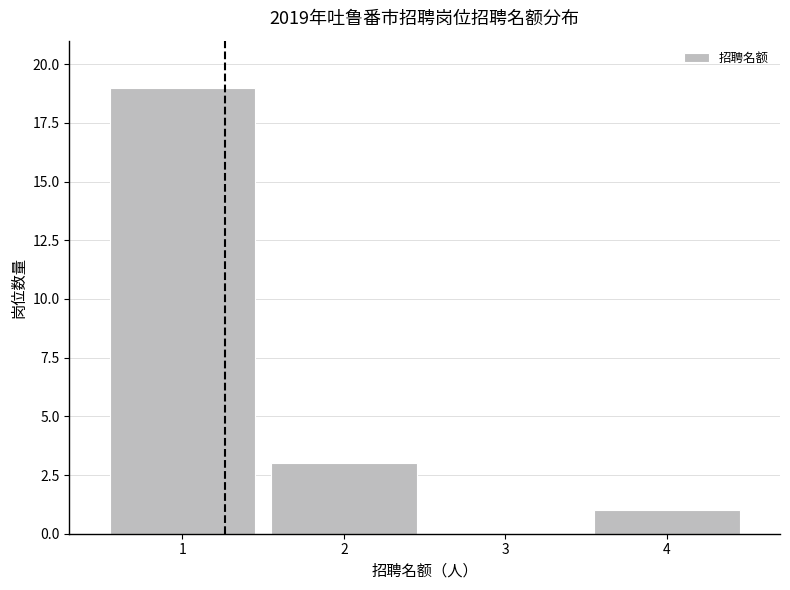

Reading left to right, transcribe this chart: for each bar, give the range it covers on the x-axis and its height. The values are not printed on the chart, so give them approximately, as read against the axis.

0.5 to 1.5: 19
1.5 to 2.5: 3
2.5 to 3.5: 0
3.5 to 4.5: 1